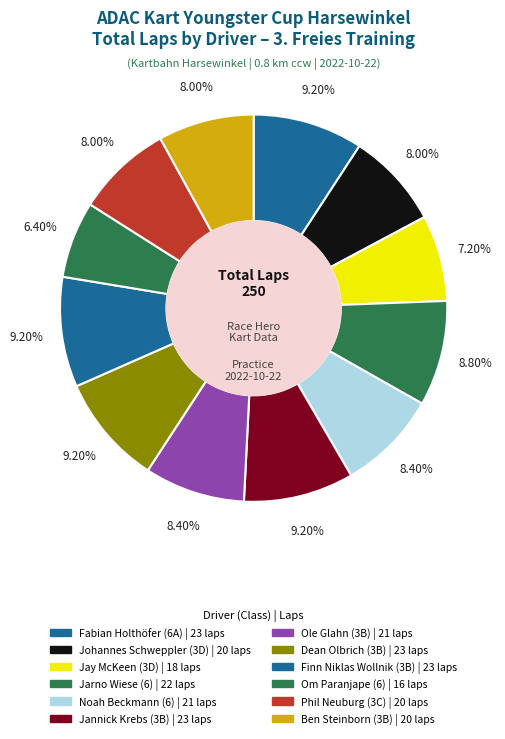

Does Ben Steinborn (3B) represent more than half of the total?

No